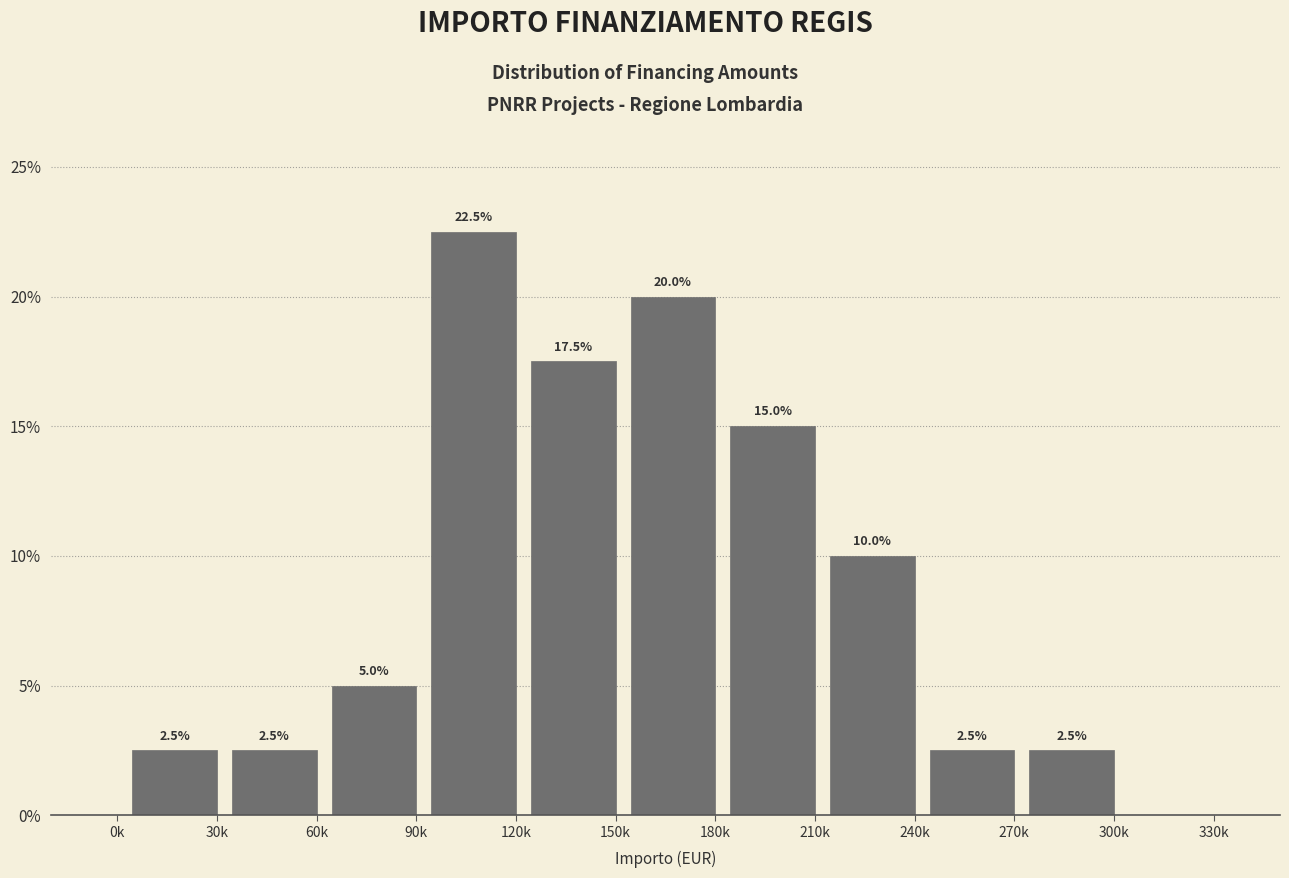

Reading right to left, list all the values displayed in this chart.

330k=0.0	300k=2.5	270k=2.5	240k=10.0	210k=15.0	180k=20.0	150k=17.5	120k=22.5	90k=5.0	60k=2.5	30k=2.5	0k=0.0